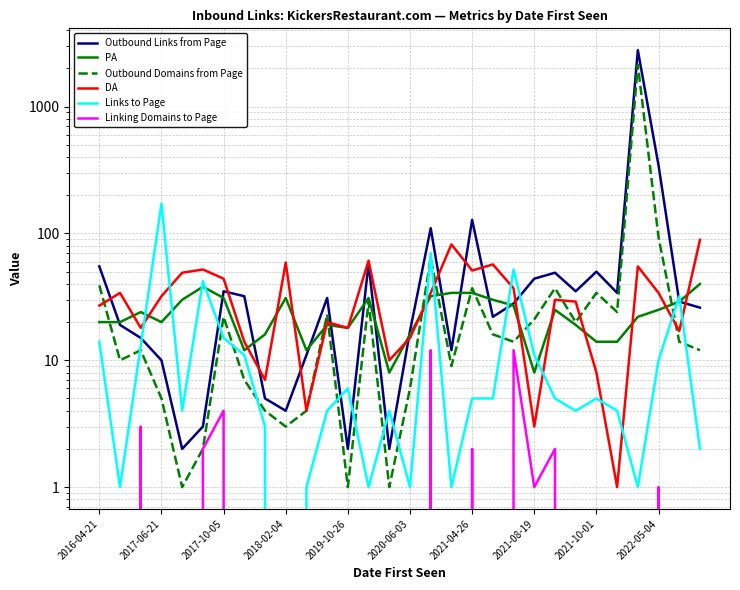

Is the value of Linking Domains to Page at 2019-10-26 greater than the value of Links to Page at 2022-05-04?

No